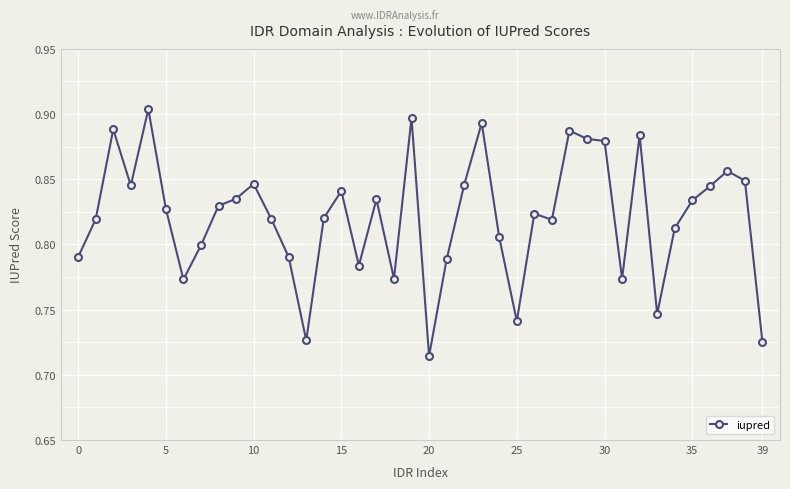

Count the values in the range 0 to 1.

40